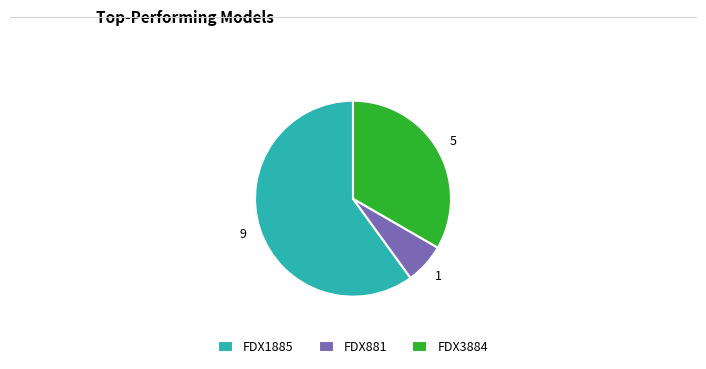

The FDX1885 slice represents 71% of the pie. True or false?

False